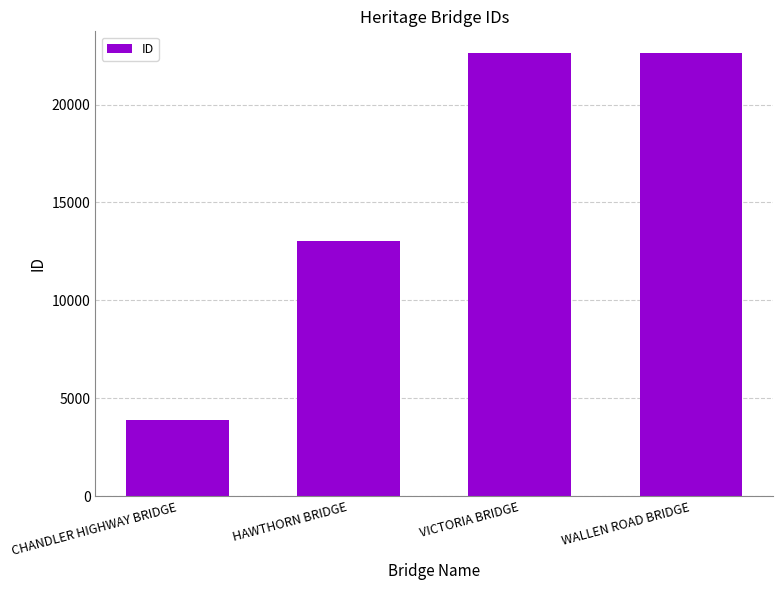

What is the value of the 4th bar from the left?

22611